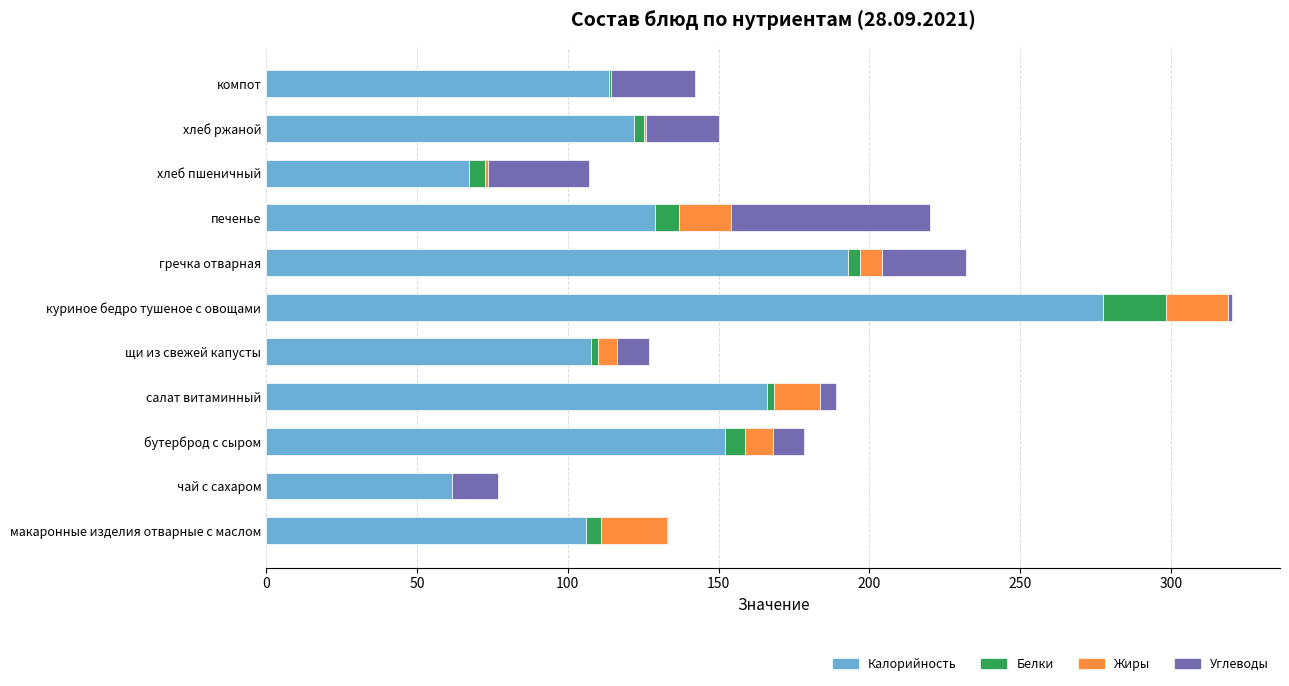

Count the number of categories in the chart.

11